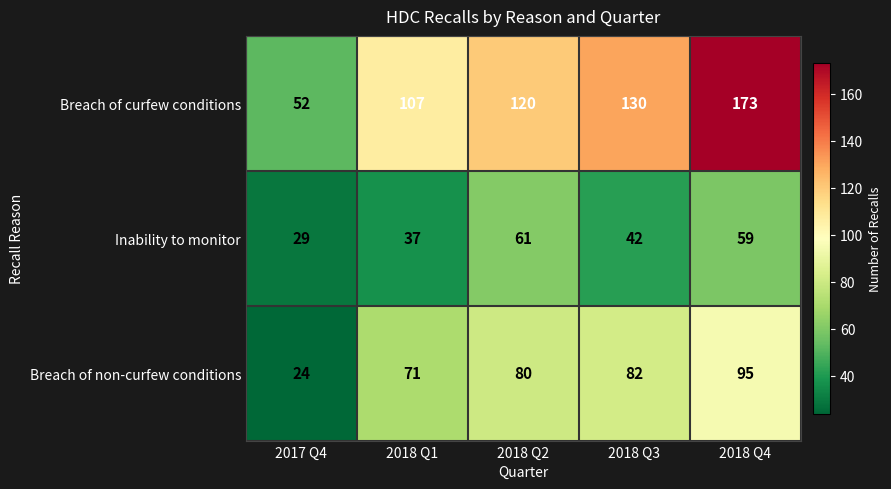

Reading right to left, transcribe all the data shown in this chart.

Breach of curfew conditions: 173	130	120	107	52
Inability to monitor: 59	42	61	37	29
Breach of non-curfew conditions: 95	82	80	71	24